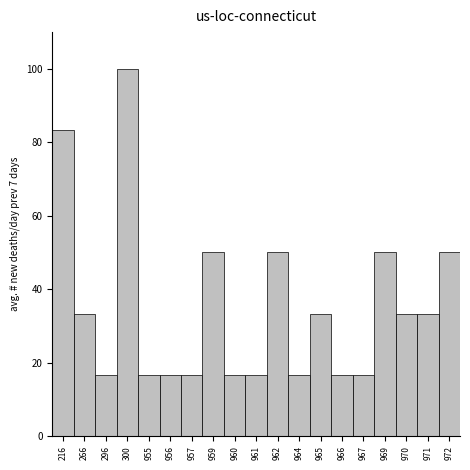

Reading left to right, list all the values displayed in this chart.

216=83.3	266=33.3	296=16.7	300=100.0	955=16.7	956=16.7	957=16.7	959=50.0	960=16.7	961=16.7	962=50.0	964=16.7	965=33.3	966=16.7	967=16.7	969=50.0	970=33.3	971=33.3	972=50.0